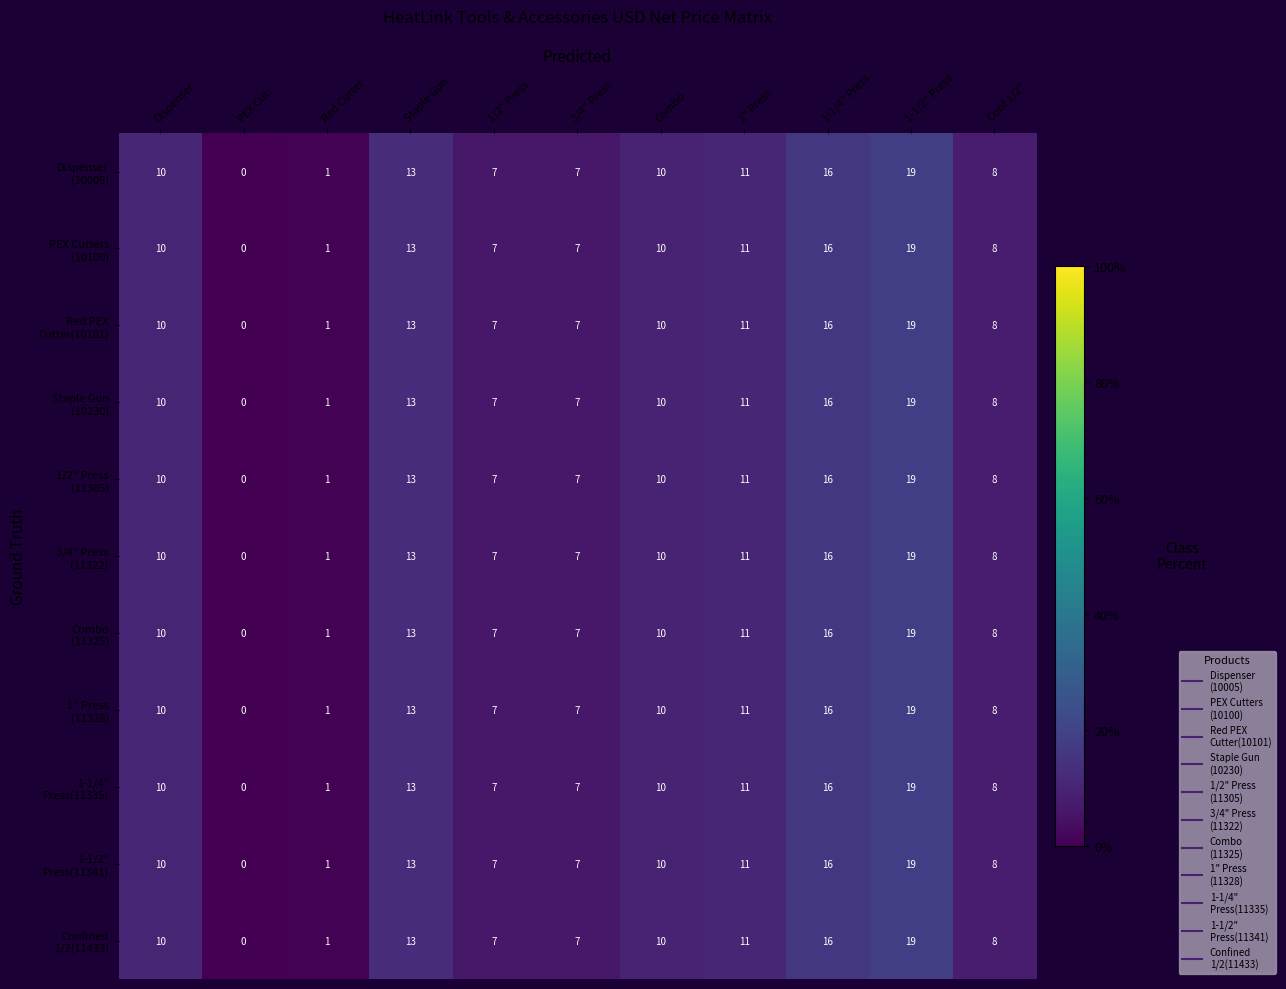

At how many categories does at least one series exceed 12?

3